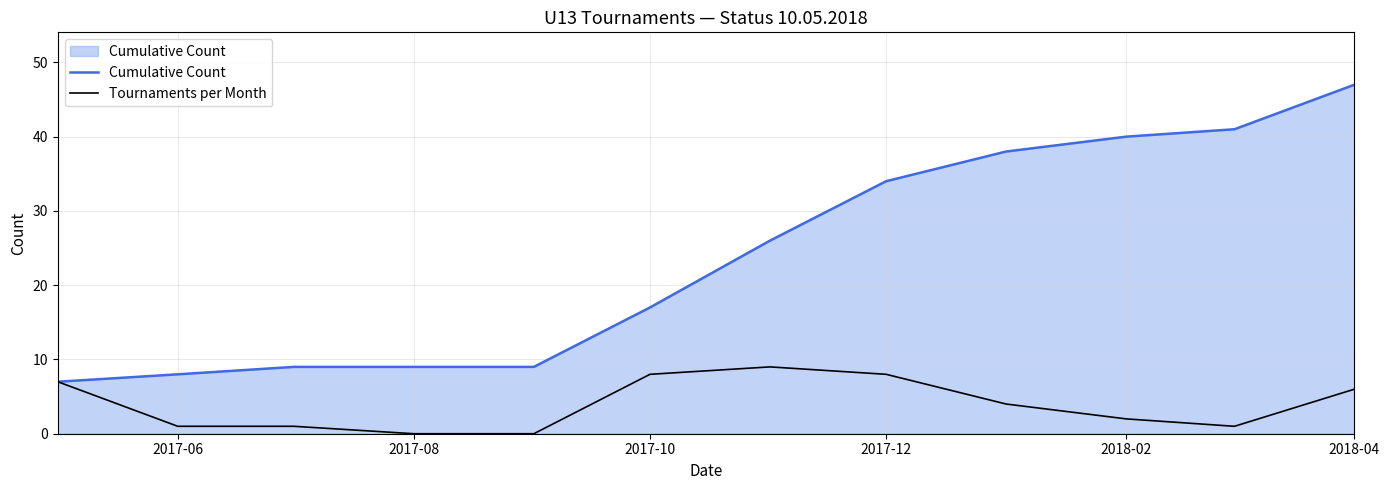

Which series has the largest total across all categories?

Cumulative Count